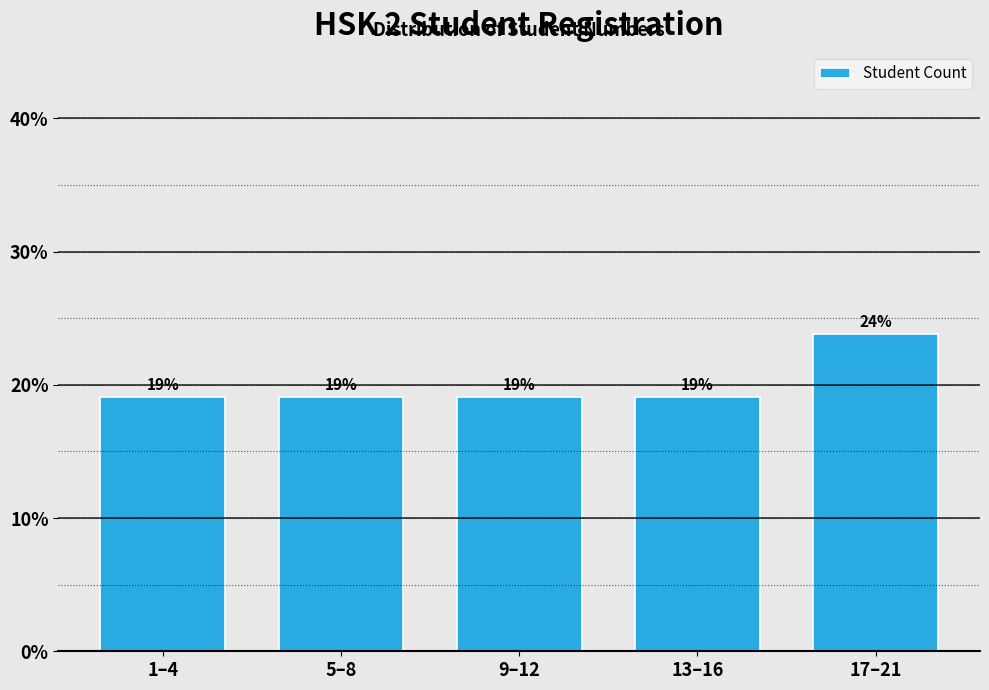

What is the ratio of the value at 13–16 to the value at 9–12?

1.0